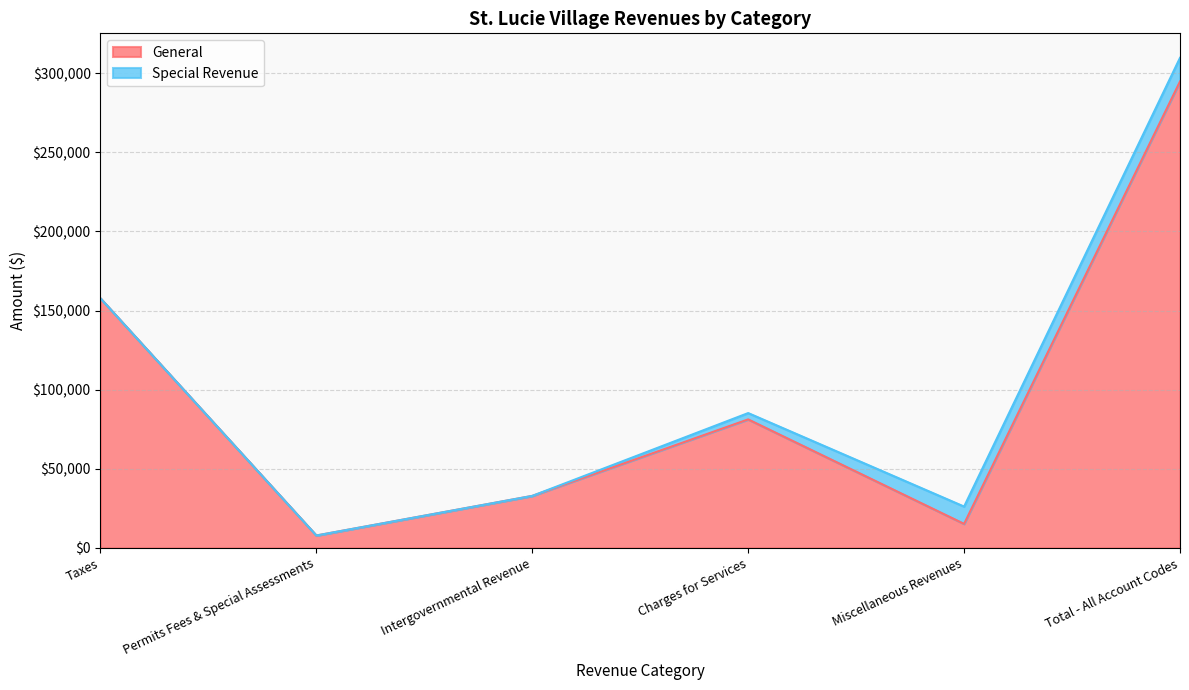

At how many categories does at least one series exceed 172953?

1